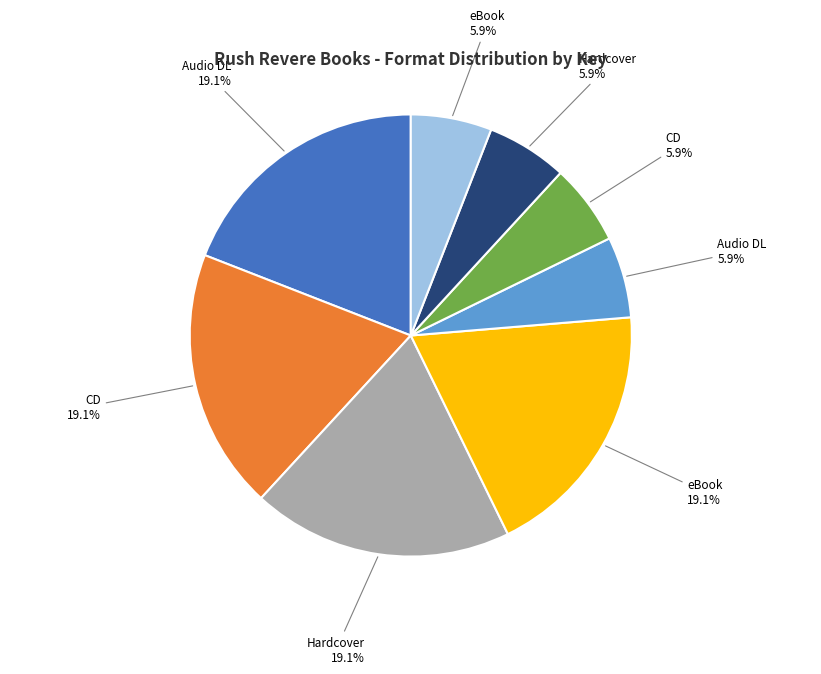

Is there a majority slice in this chart?

No